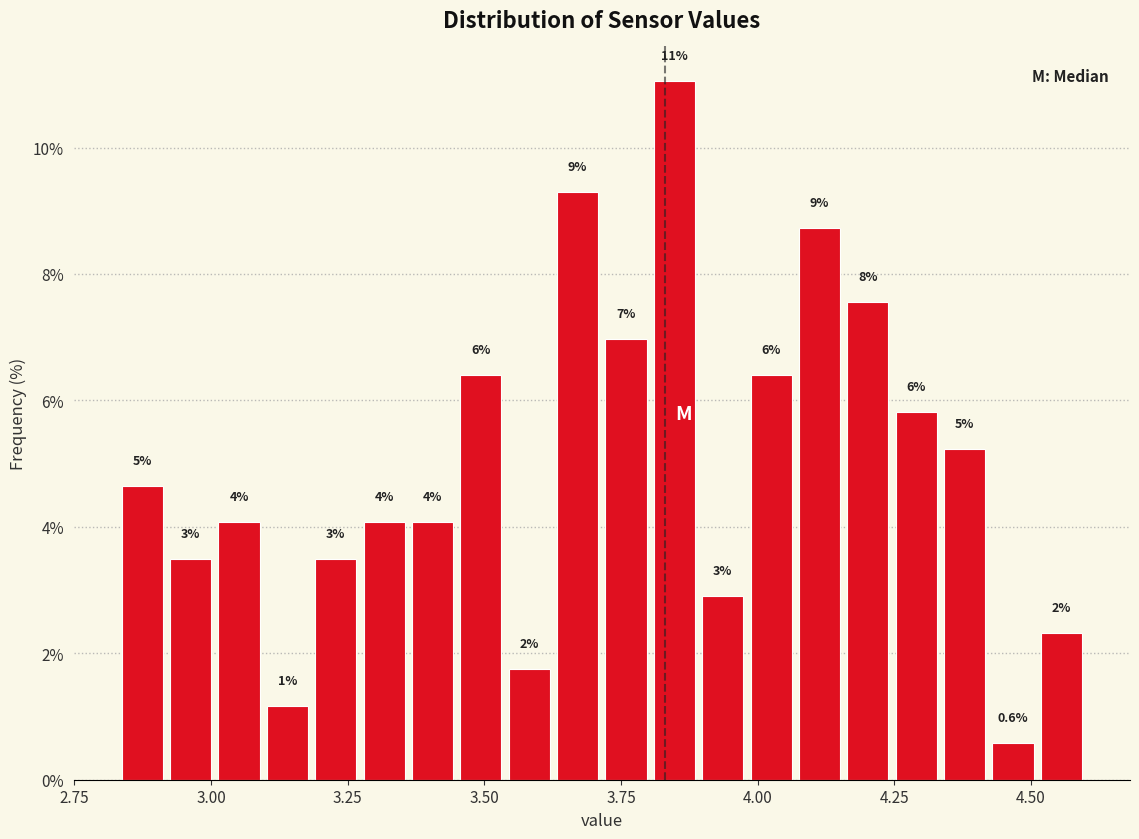

Read against the x-axis, roughly where is the centre of the tallest bar?

3.85